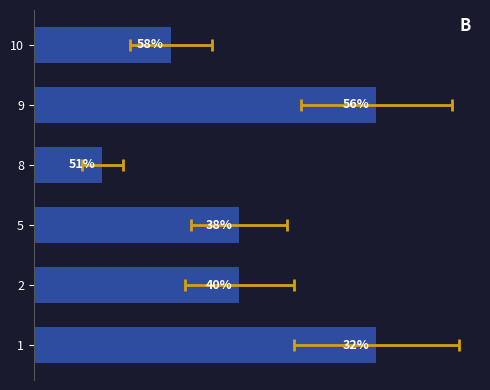

Does the chart contain any negative values?

No